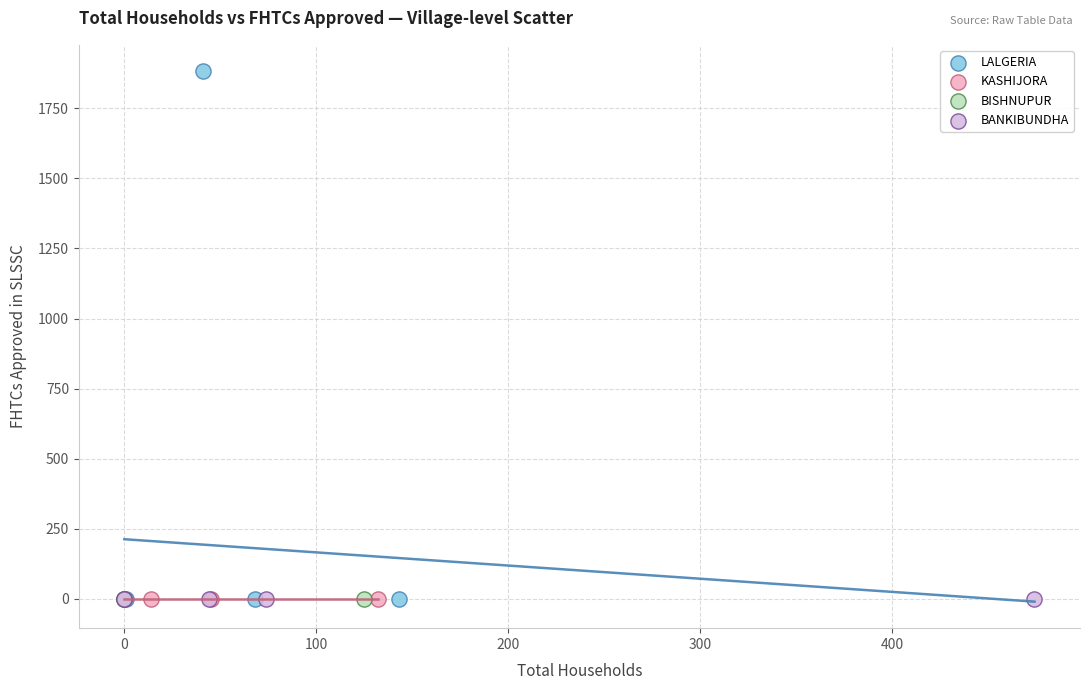

What are all the series names shown in the legend?

LALGERIA, KASHIJORA, BISHNUPUR, BANKIBUNDHA